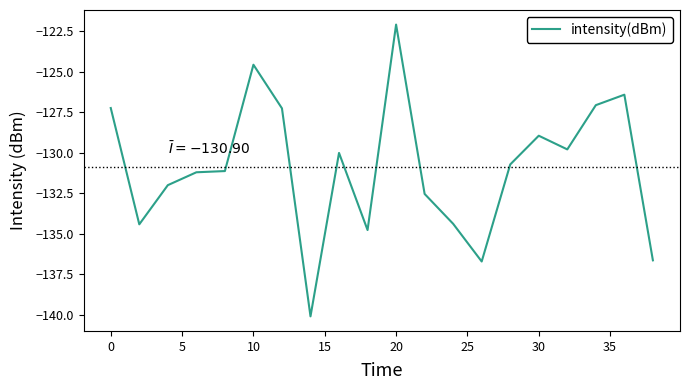

What is the smallest value displayed?

-140.1